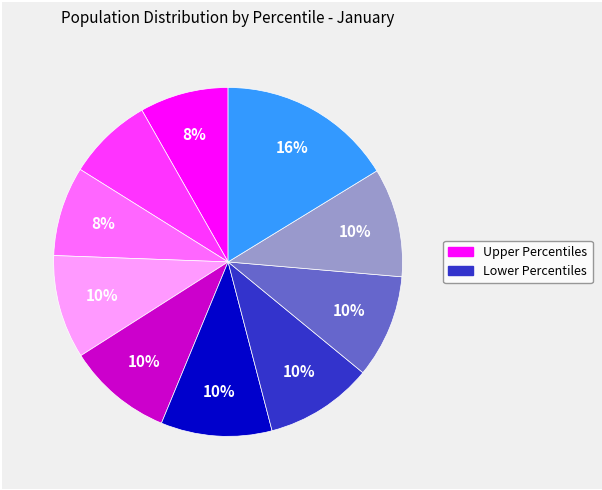

To the nearest percent, what is the average slice percentage?

10%